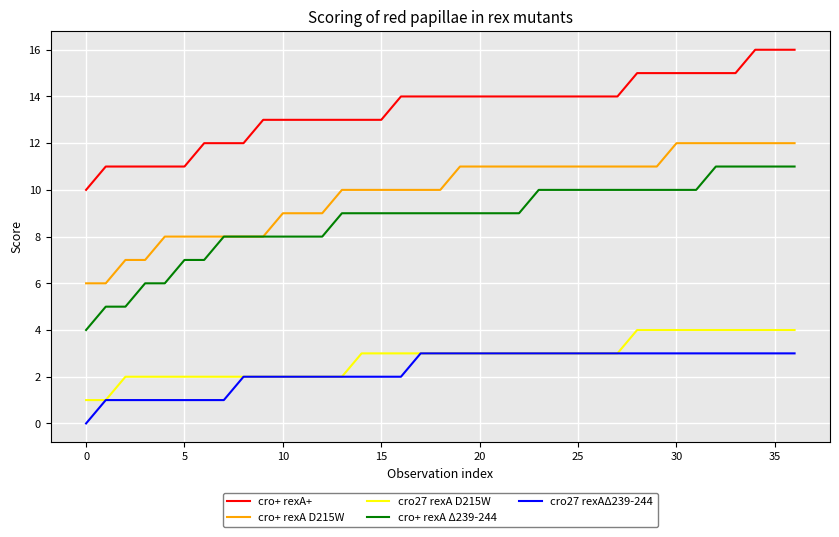

True or false: cro27 rexAΔ239-244 and cro+ rexA+ cross at least once.

False